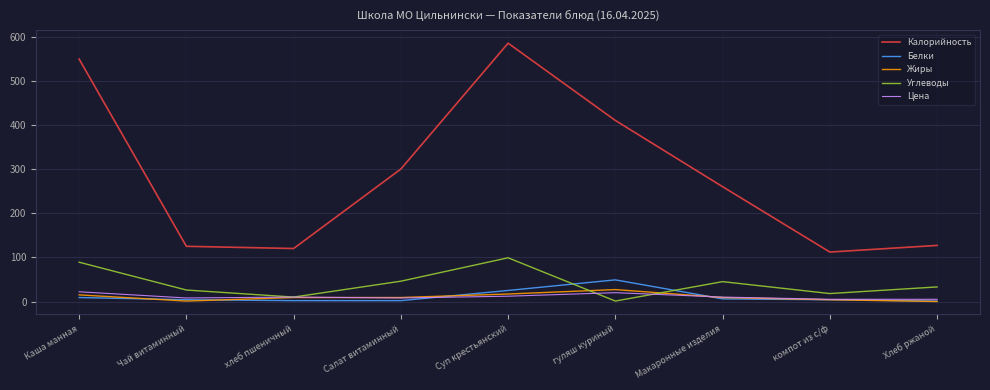

The value of Белки at Салат витаминный is 2. True or false?

True